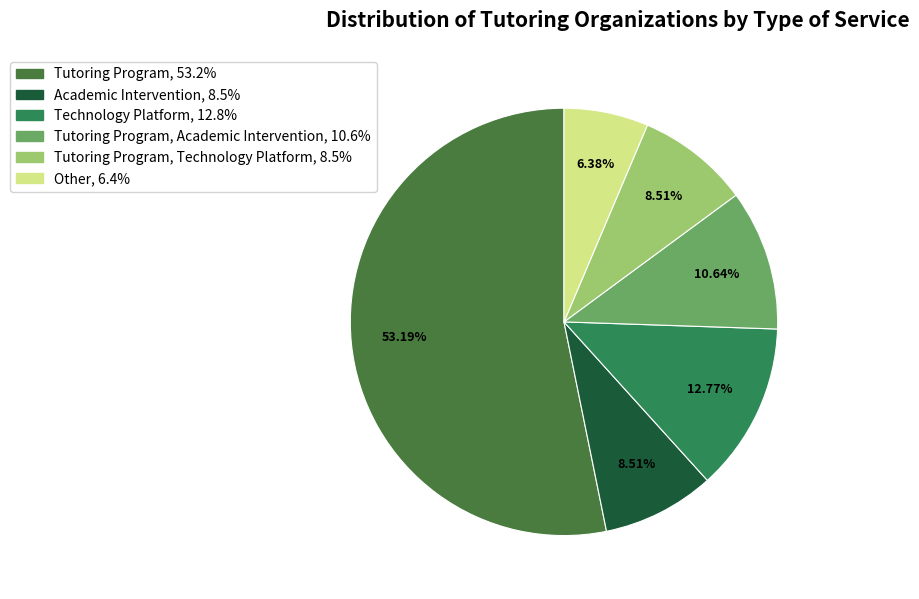

How many segments does this pie chart have?

6